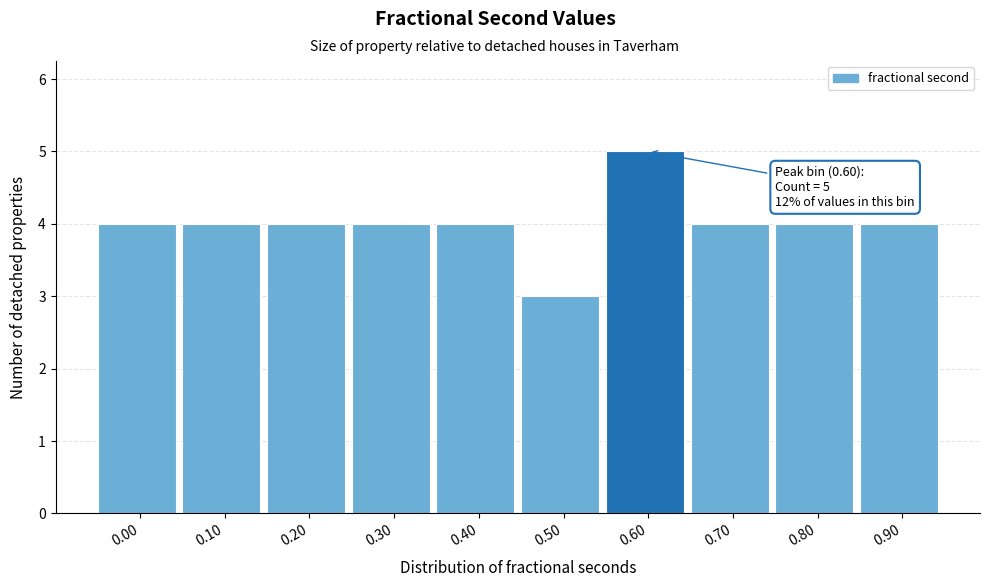

Reading left to right, what are all the values shown in this chart?

0.00=4	0.10=4	0.20=4	0.30=4	0.40=4	0.50=3	0.60=5	0.70=4	0.80=4	0.90=4